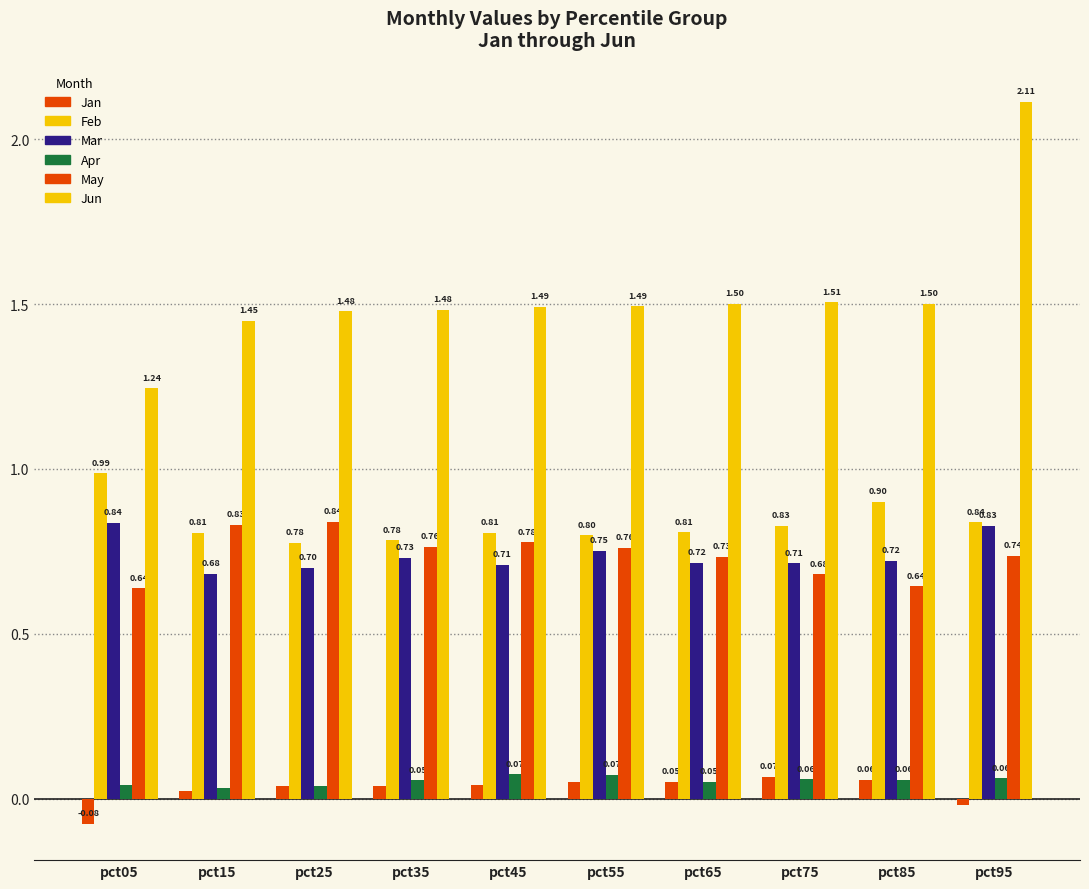

Count the number of data series in this chart.

6